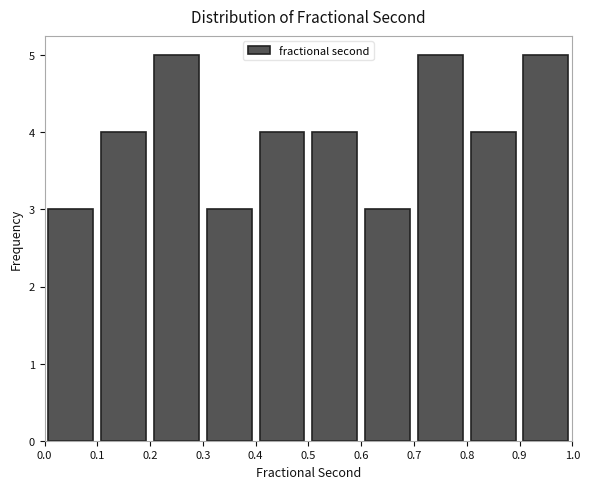

Reading left to right, transcribe this chart: for each bar, give the range it covers on the x-axis and its height. The values are not printed on the chart, so give them approximately, as read against the axis.

0.0 to 0.1: 3
0.1 to 0.2: 4
0.2 to 0.3: 5
0.3 to 0.4: 3
0.4 to 0.5: 4
0.5 to 0.6: 4
0.6 to 0.7: 3
0.7 to 0.8: 5
0.8 to 0.9: 4
0.9 to 1.0: 5